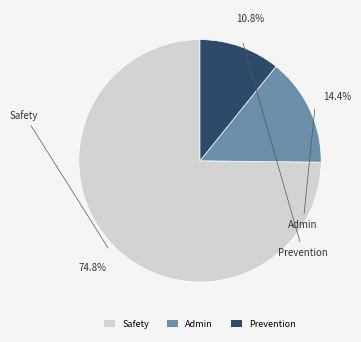

What percentage is the Admin slice, to the nearest percent?

14%